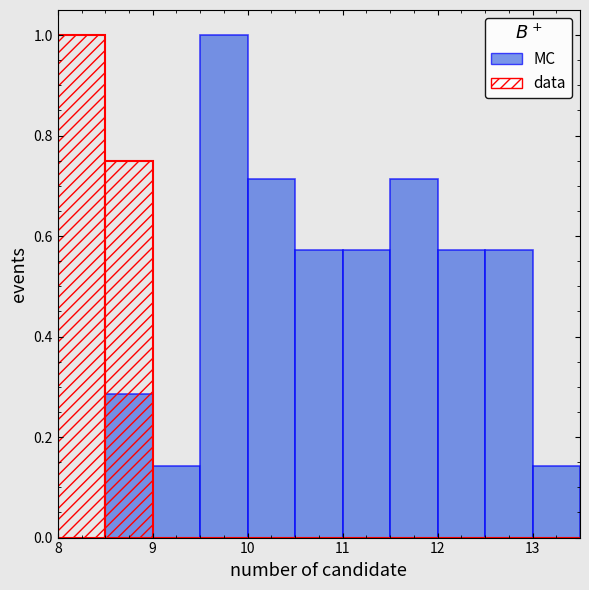

What is the difference between the data values at 9 and 8?

0.2